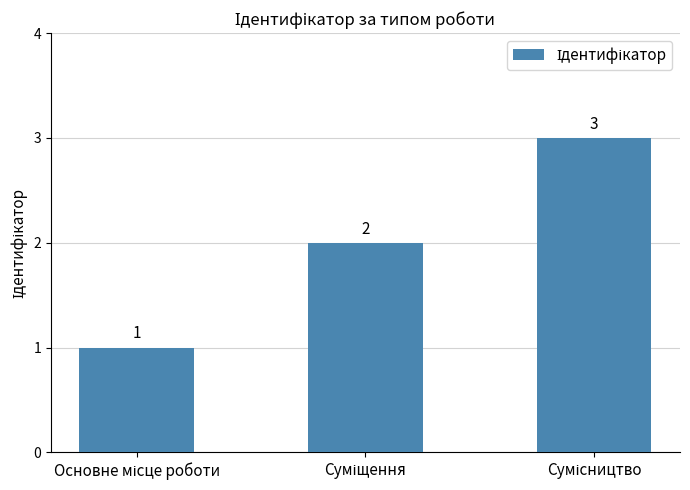

What is the sum of all values?

6